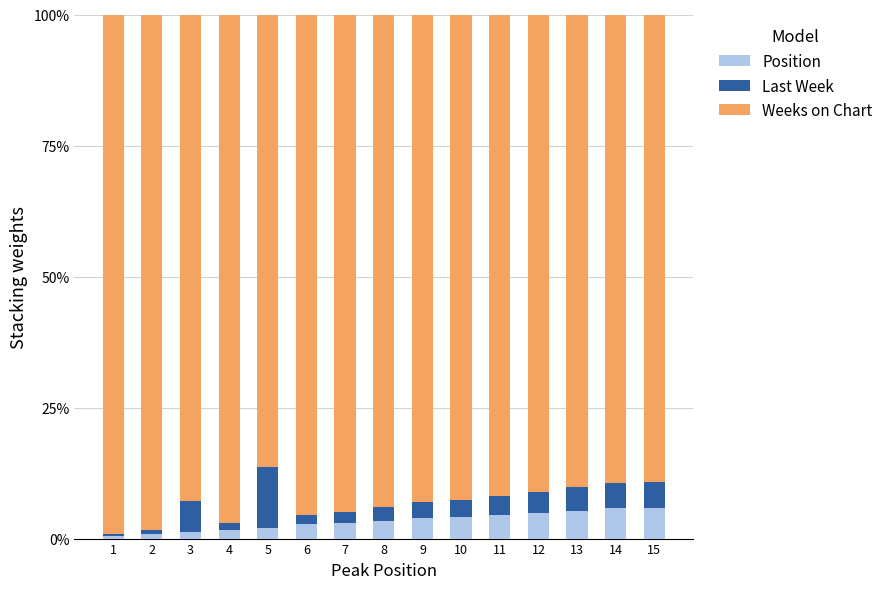

What is the approximate value of Weeks on Chart at 4?

1.0